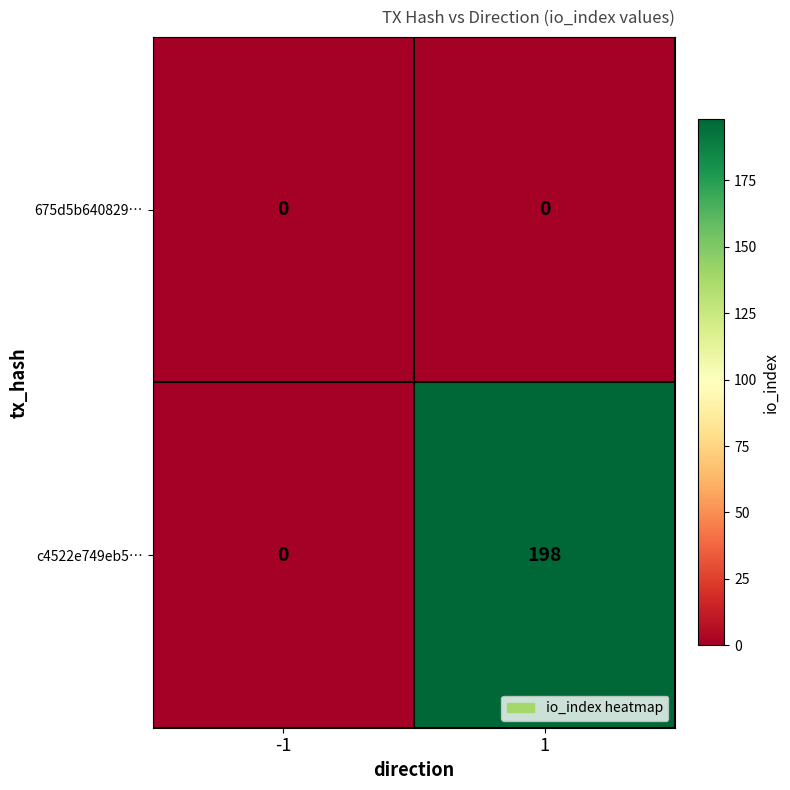

Which series changed the most between -1 and 1?

c4522e749eb5…